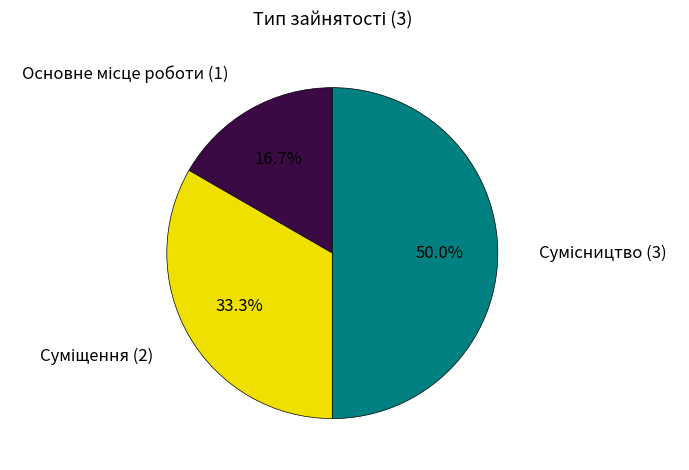

How many slices are in this pie chart?

3